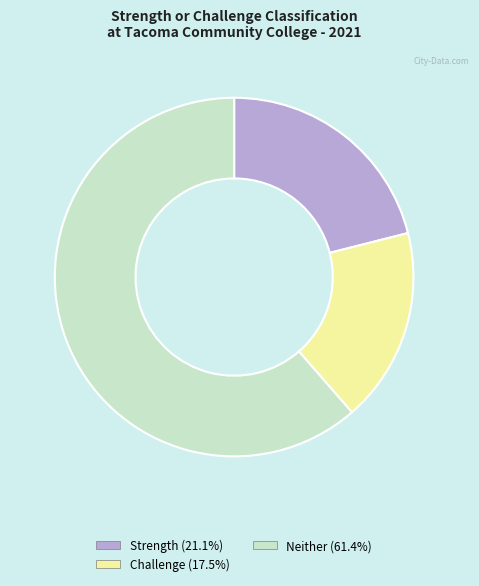

Which category accounts for the majority?

Neither